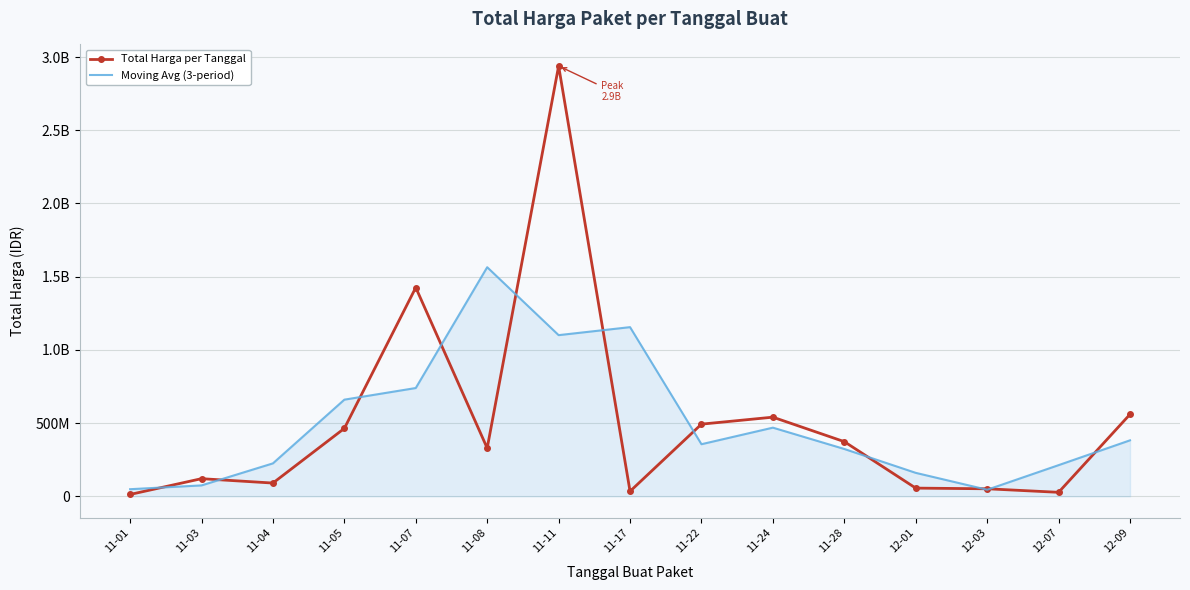

What is the difference between the maximum and minimum values in the Total Harga per Tanggal series?

2926175740.0